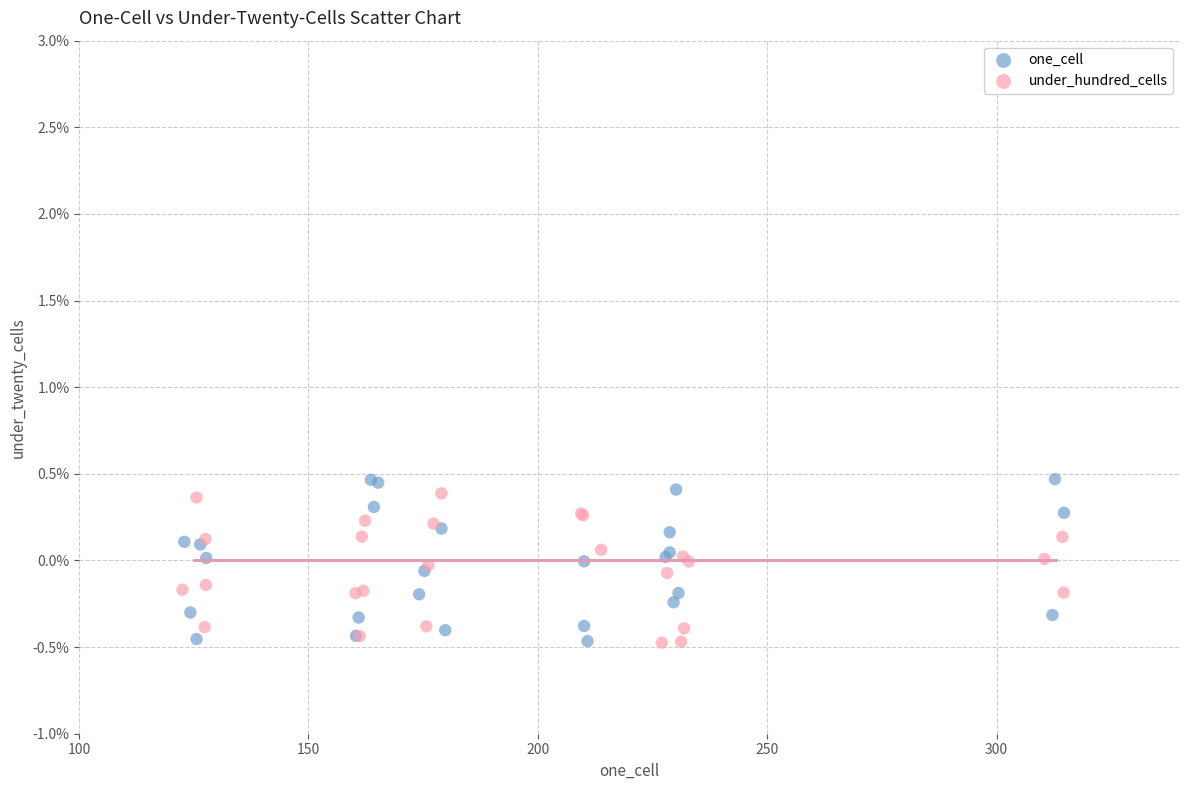

Which series has the largest Y range (max minus min)?

one_cell